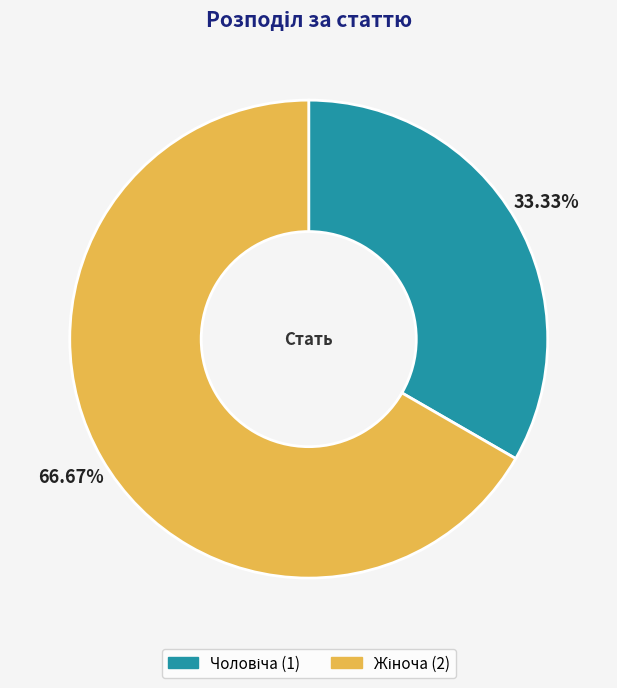

To the nearest percent, what is the difference between the largest and smallest slice percentages?

33%